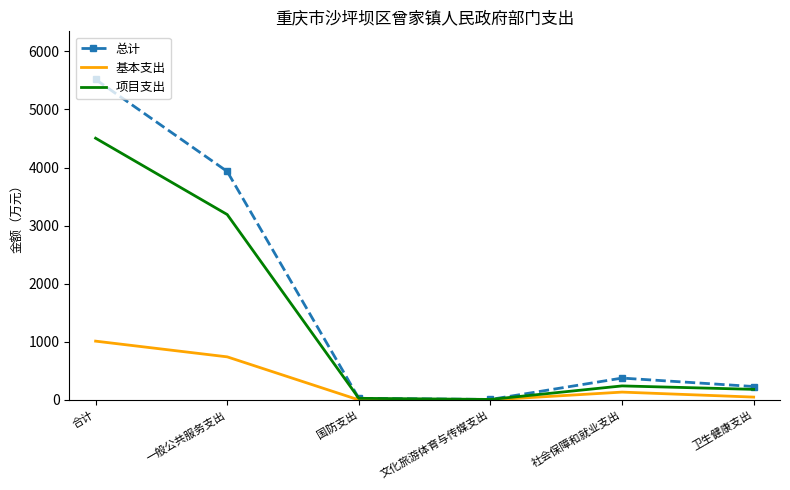

How many series are shown in this chart?

3